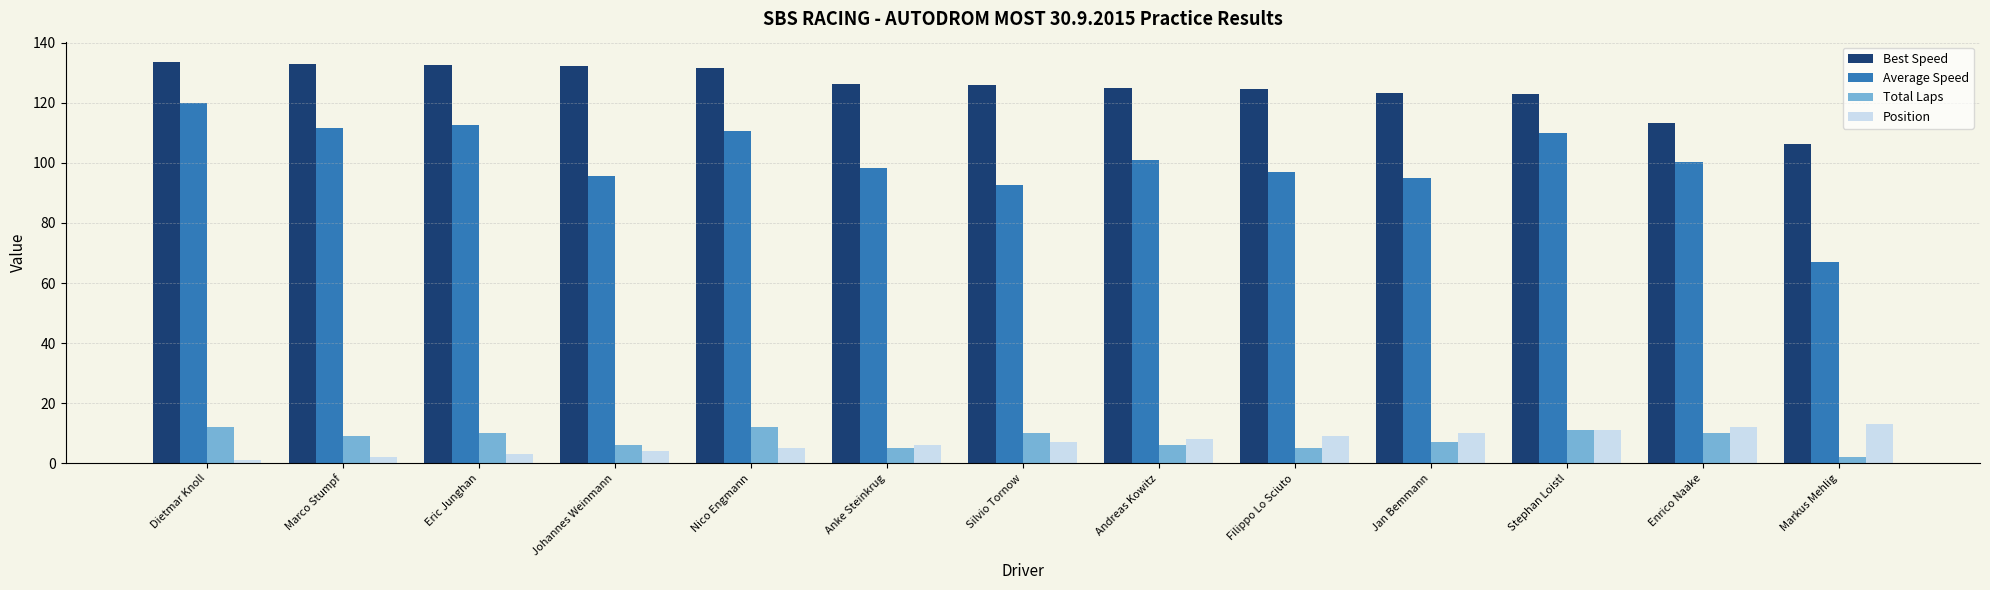

What position from the left is Stephan Loistl?

11